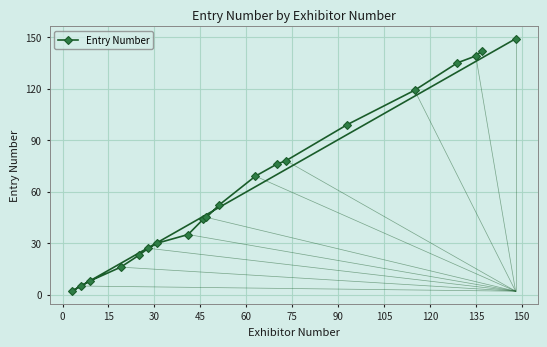

What is the maximum value shown in the chart?

149